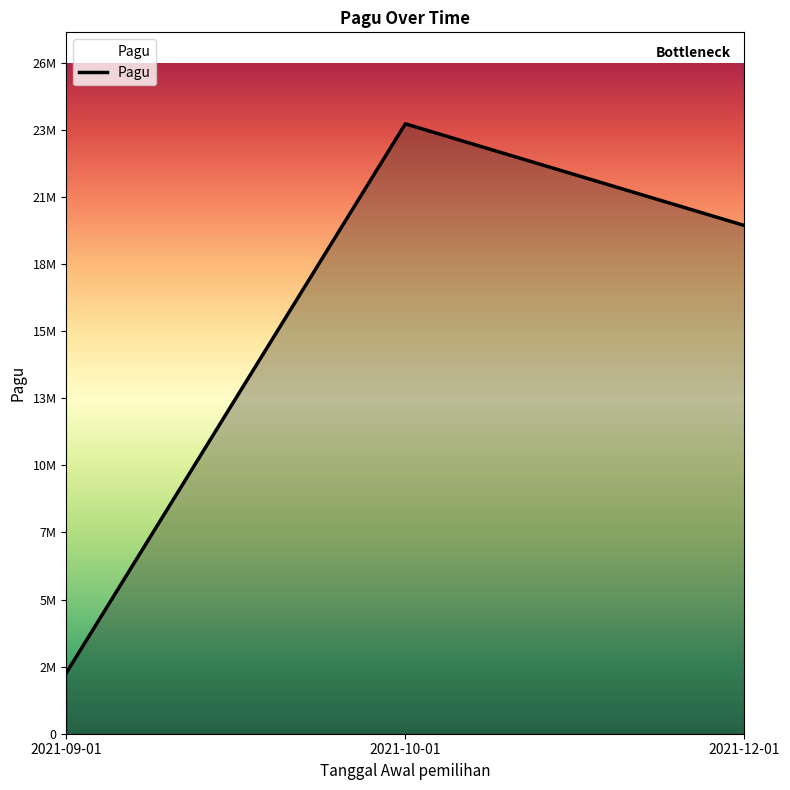

Which label corresponds to the smallest value in the chart?

2021-09-01